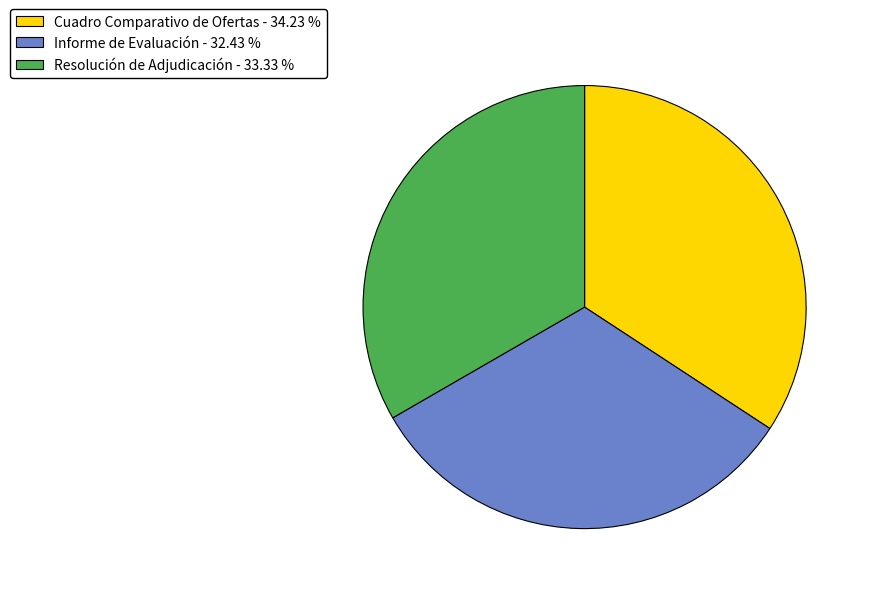

Is Resolución de Adjudicación the majority of the pie?

No